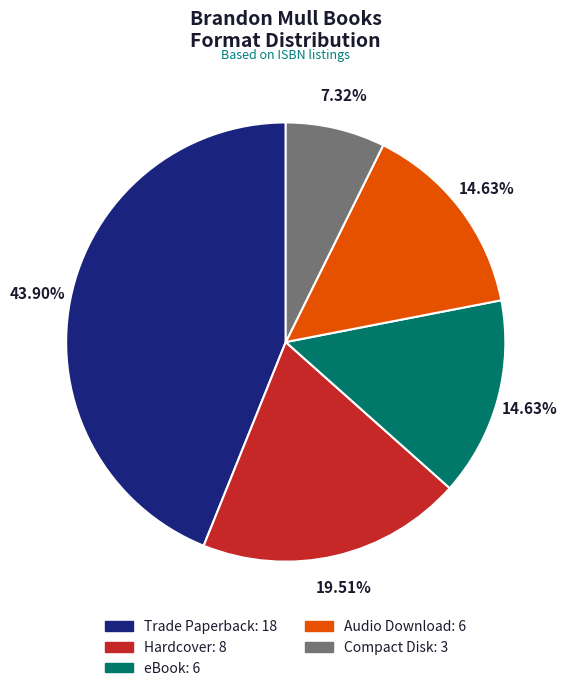

What is the ratio of the value at eBook to the value at Compact Disk?

2.0